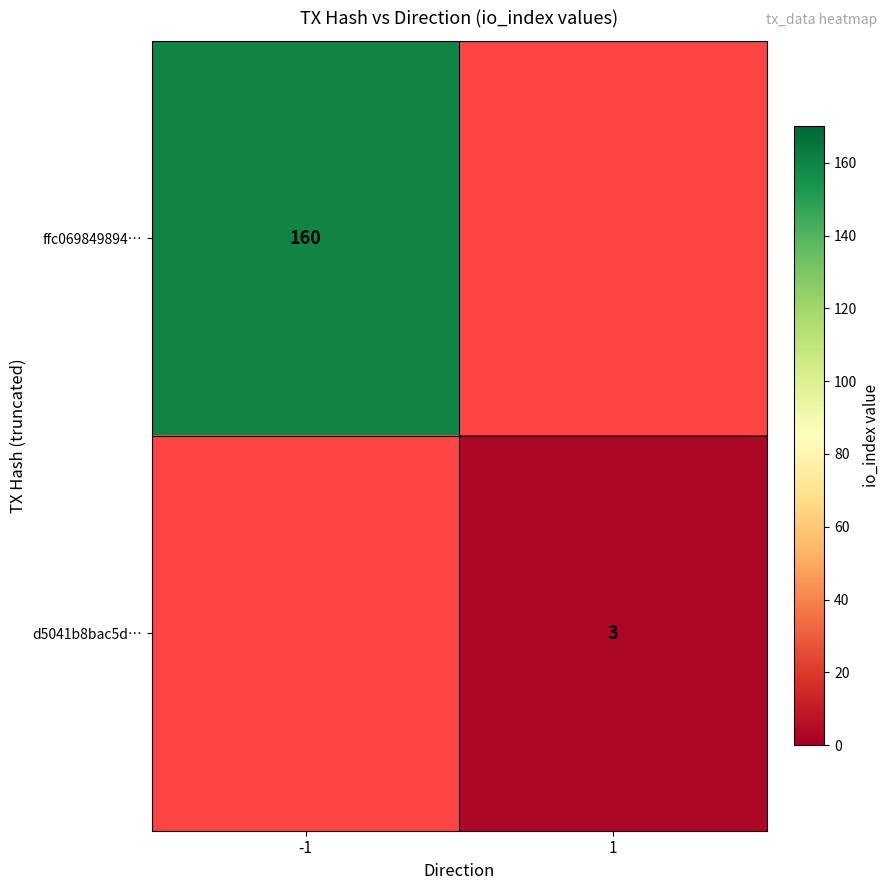

At how many categories does at least one series exceed 42?

1